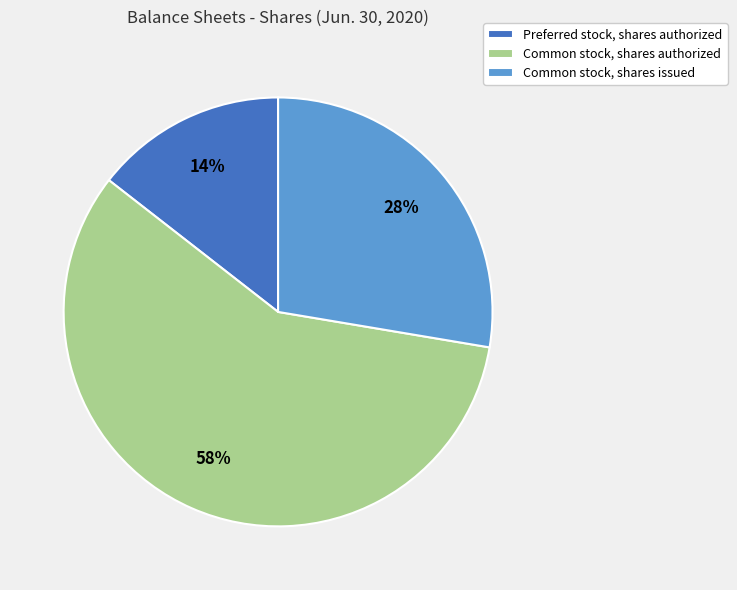

To the nearest percent, what portion does Common stock, shares issued represent?

28%